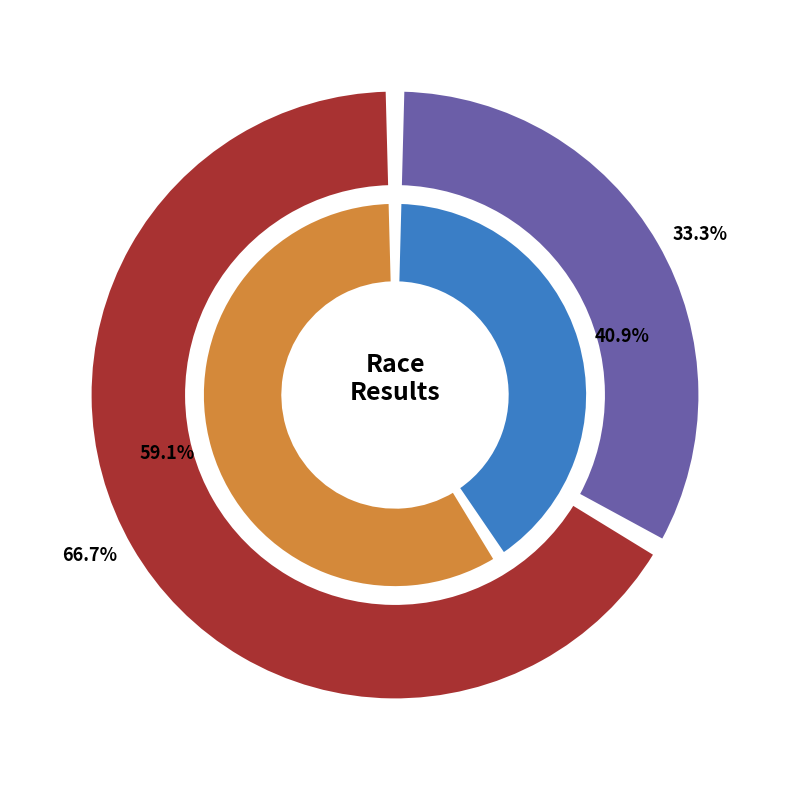

To the nearest percent, what percentage of the pie is Schooley Mill Cross?

33%